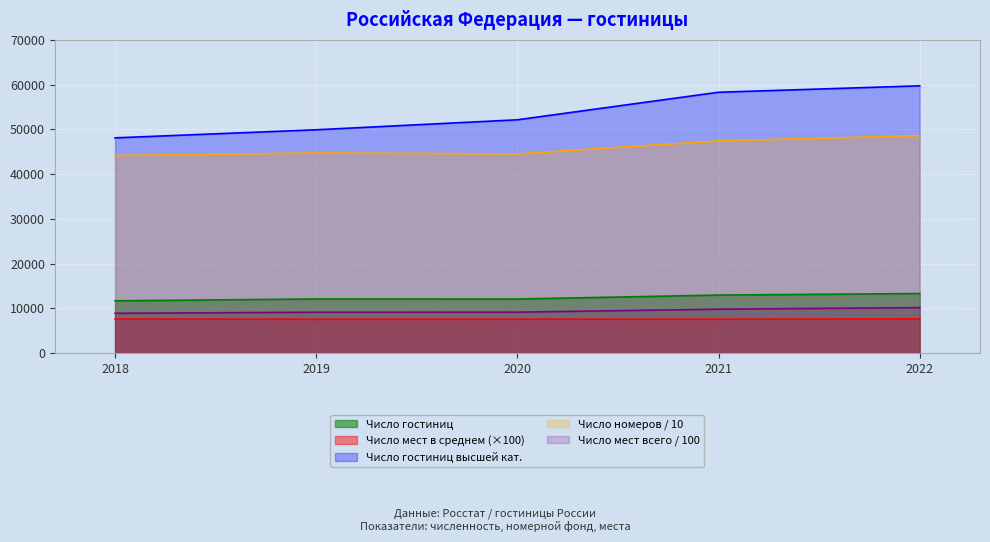

How many interior local peaks does the Число мест в среднем series have?

1